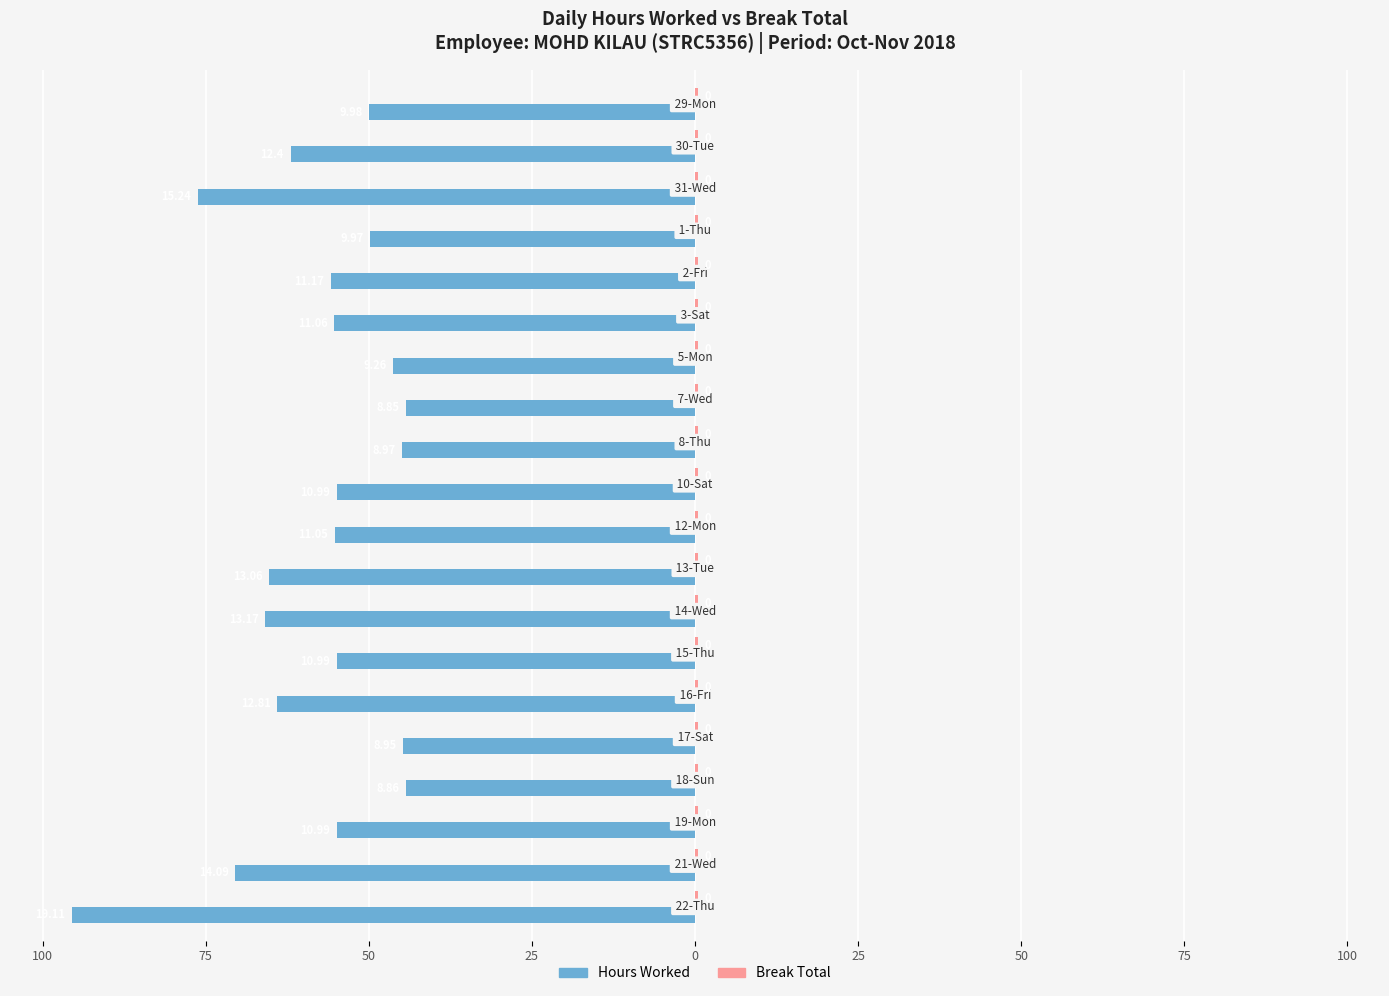

Reading left to right, transcribe all the data shown in this chart.

Hours Worked: -49.9	-62.0	-76.2	-49.9	-55.9	-55.3	-46.3	-44.2	-44.9	-55.0	-55.2	-65.3	-65.8	-55.0	-64.0	-44.8	-44.3	-55.0	-70.5	-95.5
Break Total: 0.4	0.4	0.4	0.4	0.4	0.4	0.4	0.4	0.4	0.4	0.4	0.4	0.4	0.4	0.4	0.4	0.4	0.4	0.4	0.4